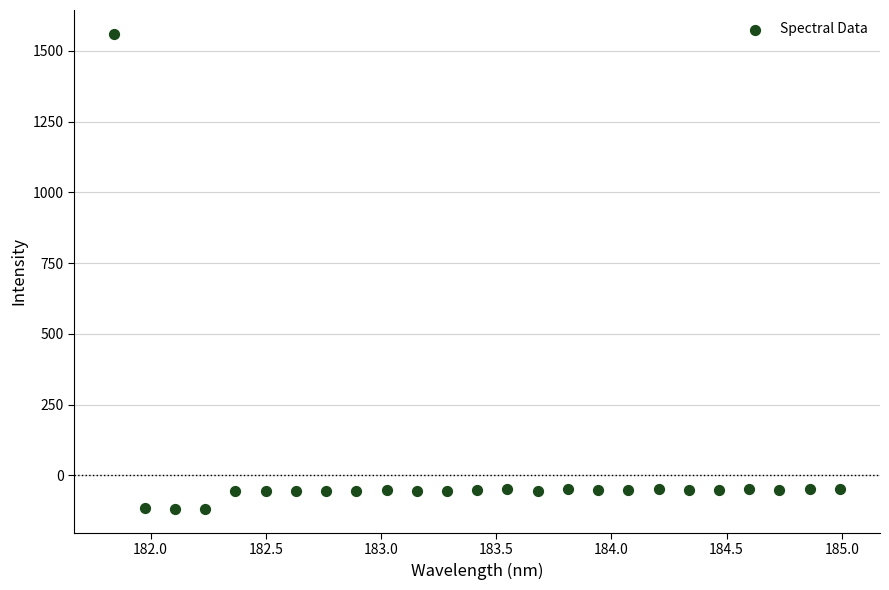

What is the range of X values (max minus min)?

3.1